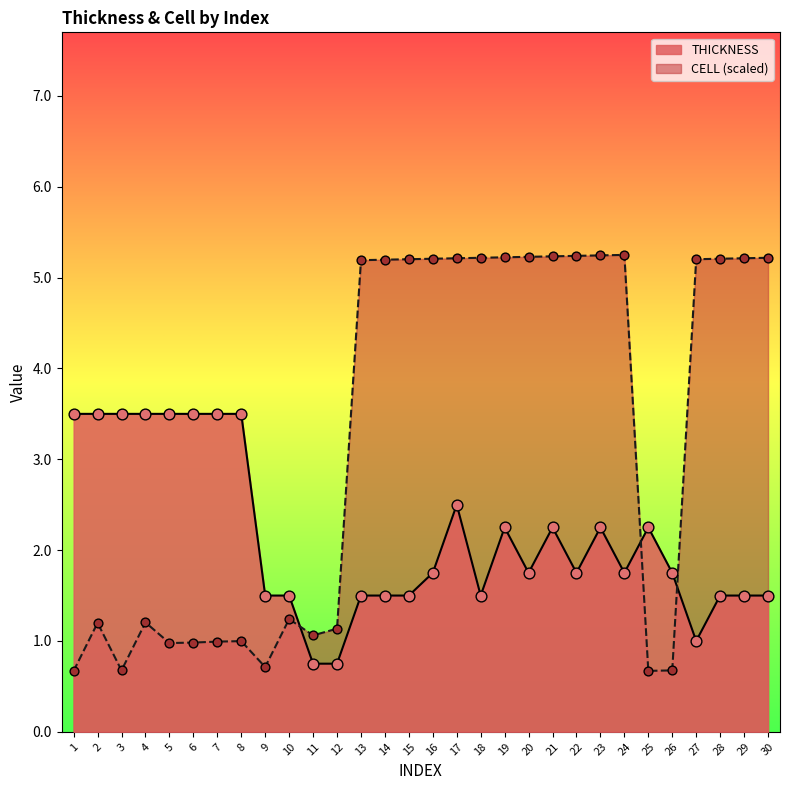

Which series has the widest spread of Y values?

CELL